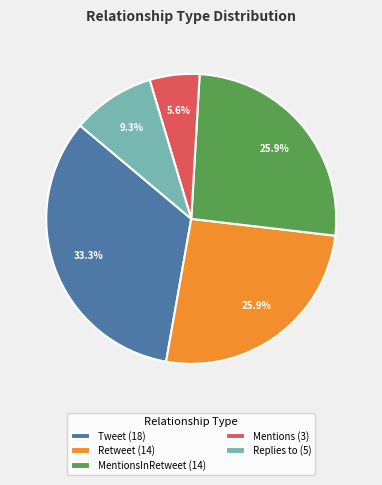

What is the smallest slice in the pie chart?

Mentions (3)